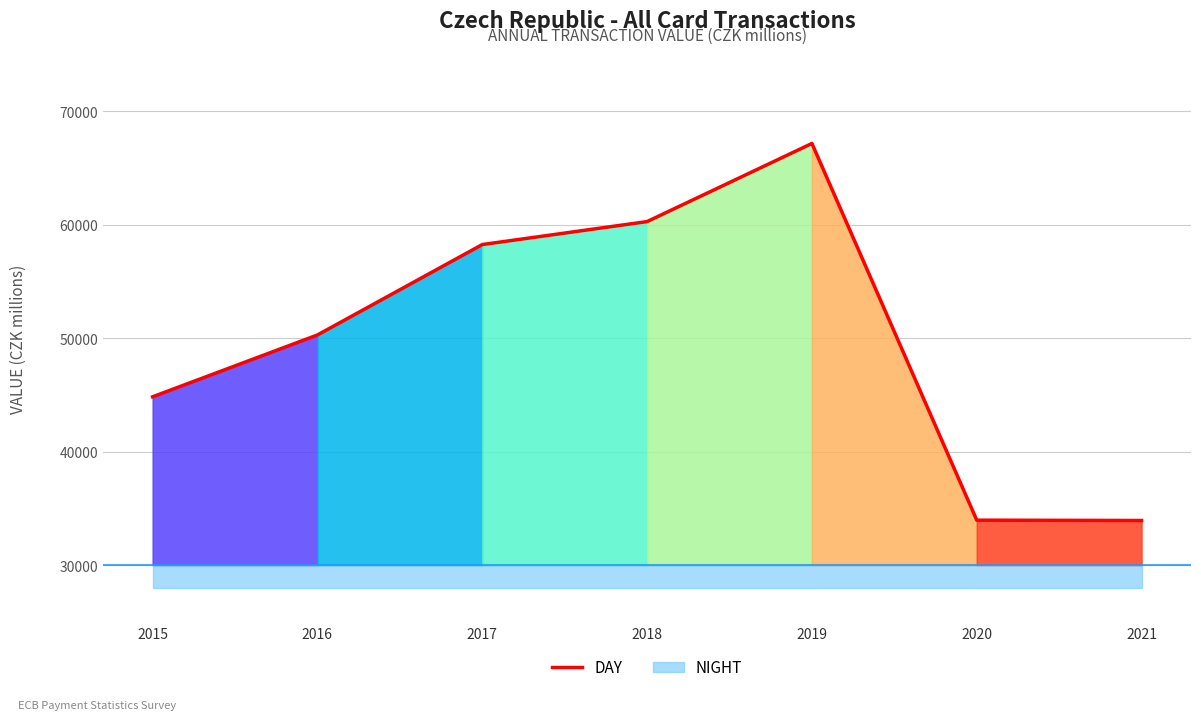

What is the value of the 3rd point from the left?

58269.8